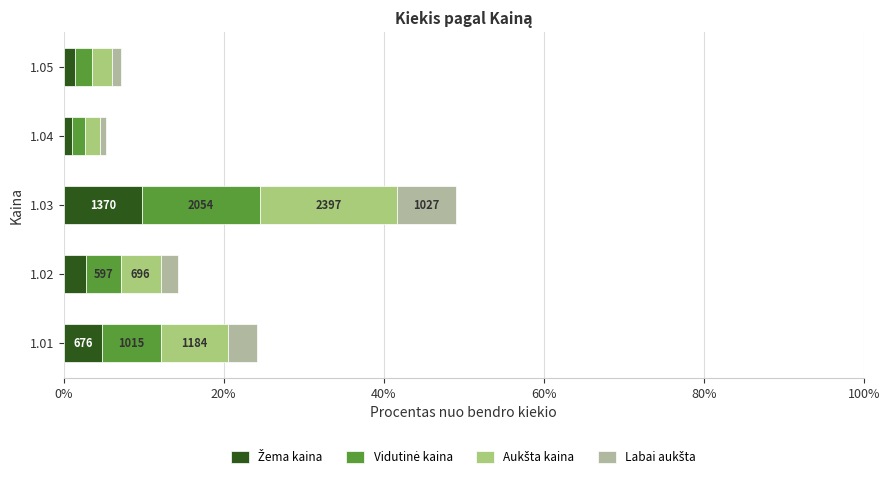

What is the total value across all series at 1.03?

49.1